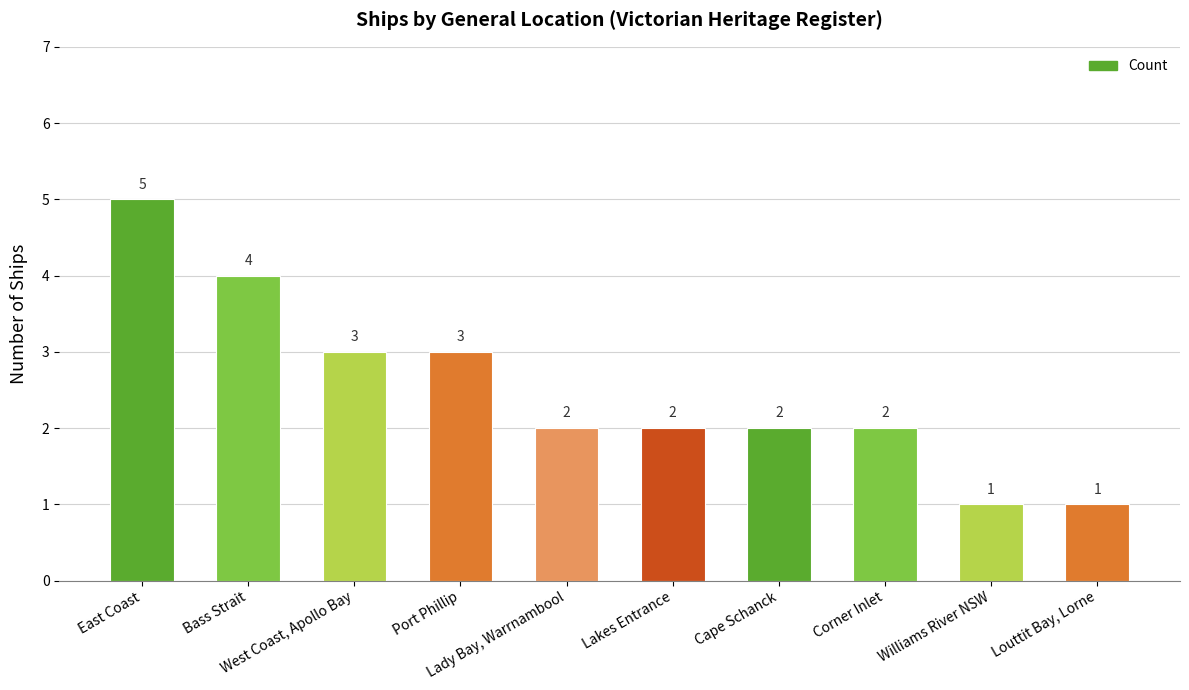

What is the value of the 3rd bar from the left?

3